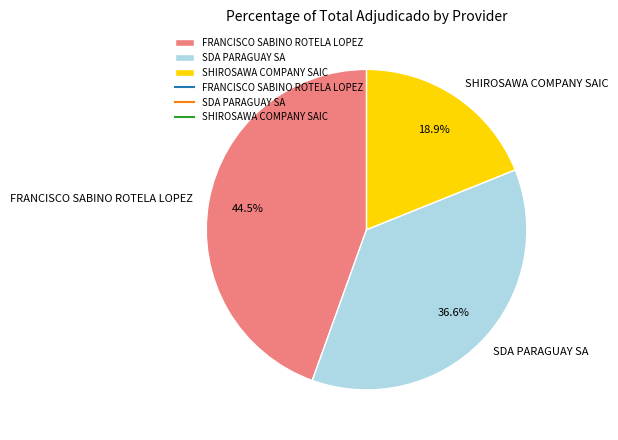

To the nearest percent, what is the difference between the largest and smallest slice percentages?

26%